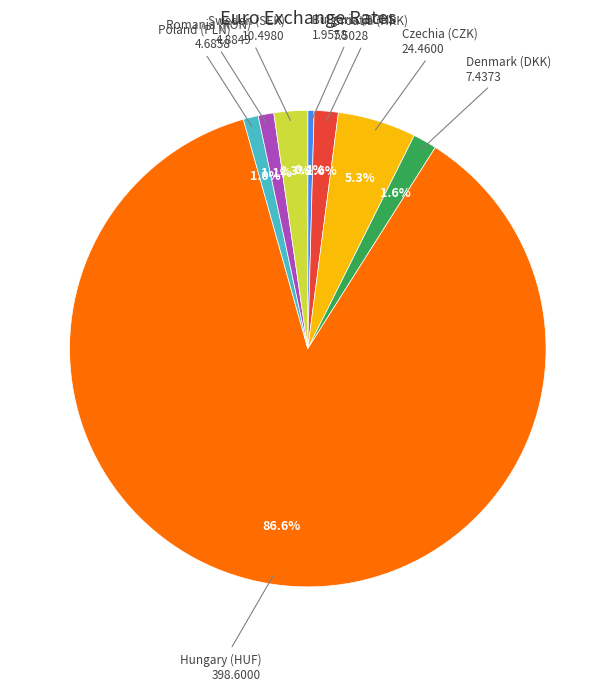

To the nearest percent, what is the average slice percentage?

12%